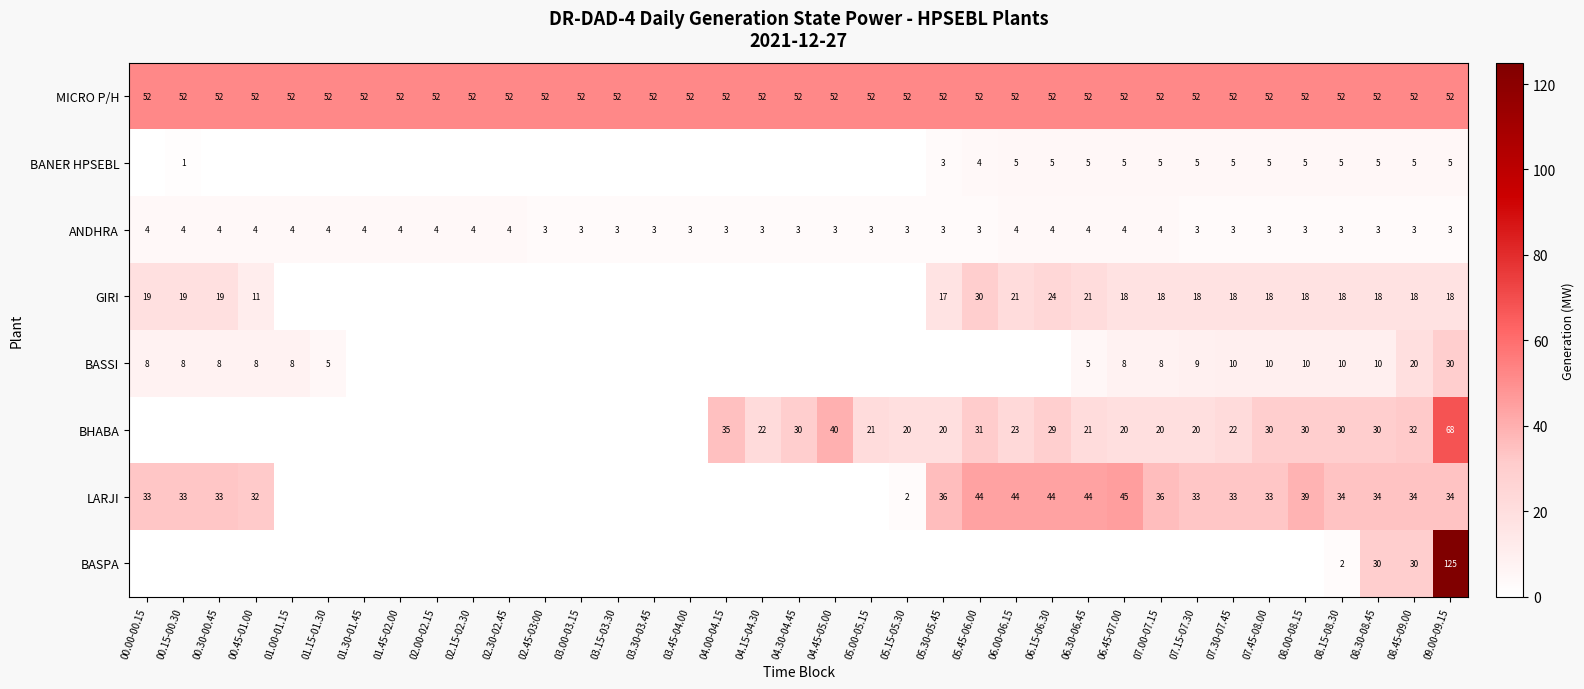

Is the value of BASSI at 06.45-07.00 greater than the value of MICRO P/H at 04.45-05.00?

No